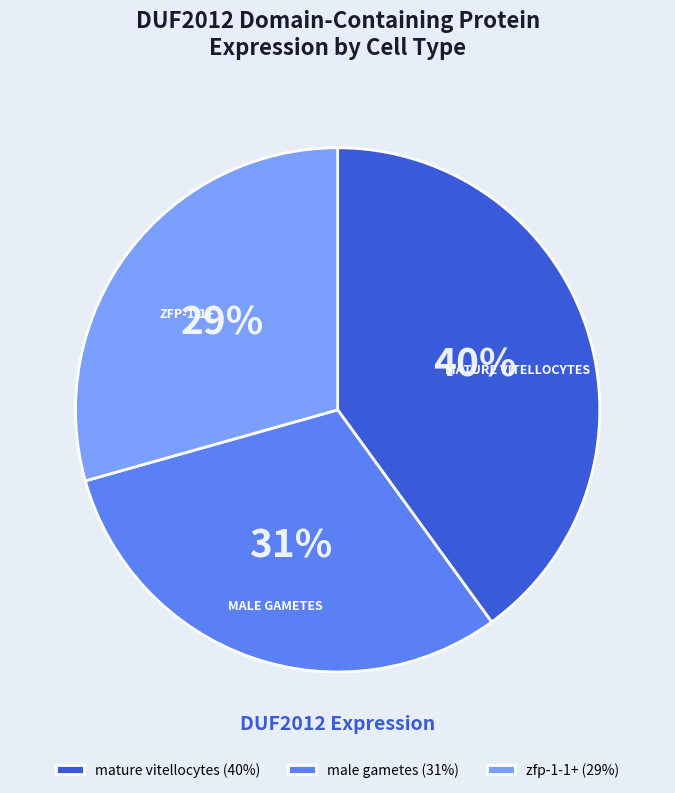

Does male gametes account for over 50% of the chart?

No